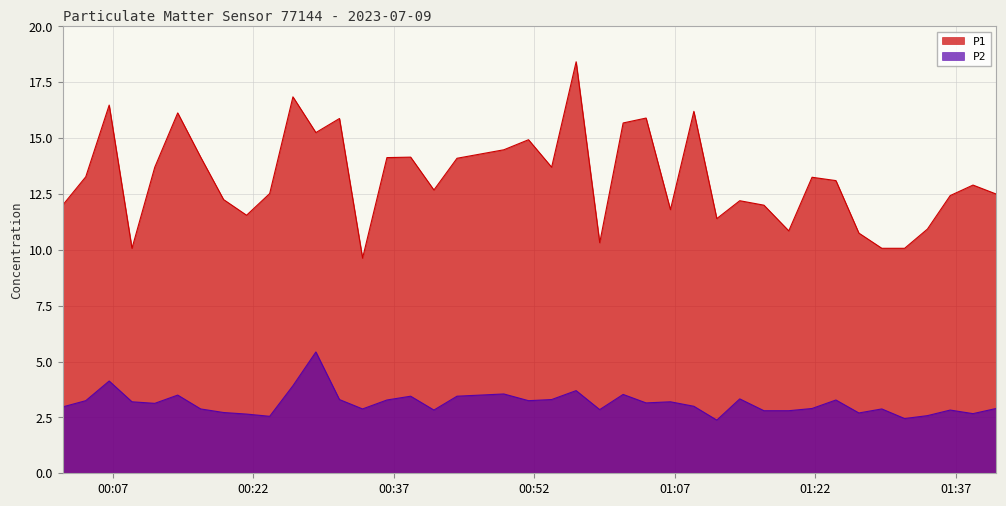

The P1 series shows 15.7 at 2023-07-09T01:11:29. True or false?

False